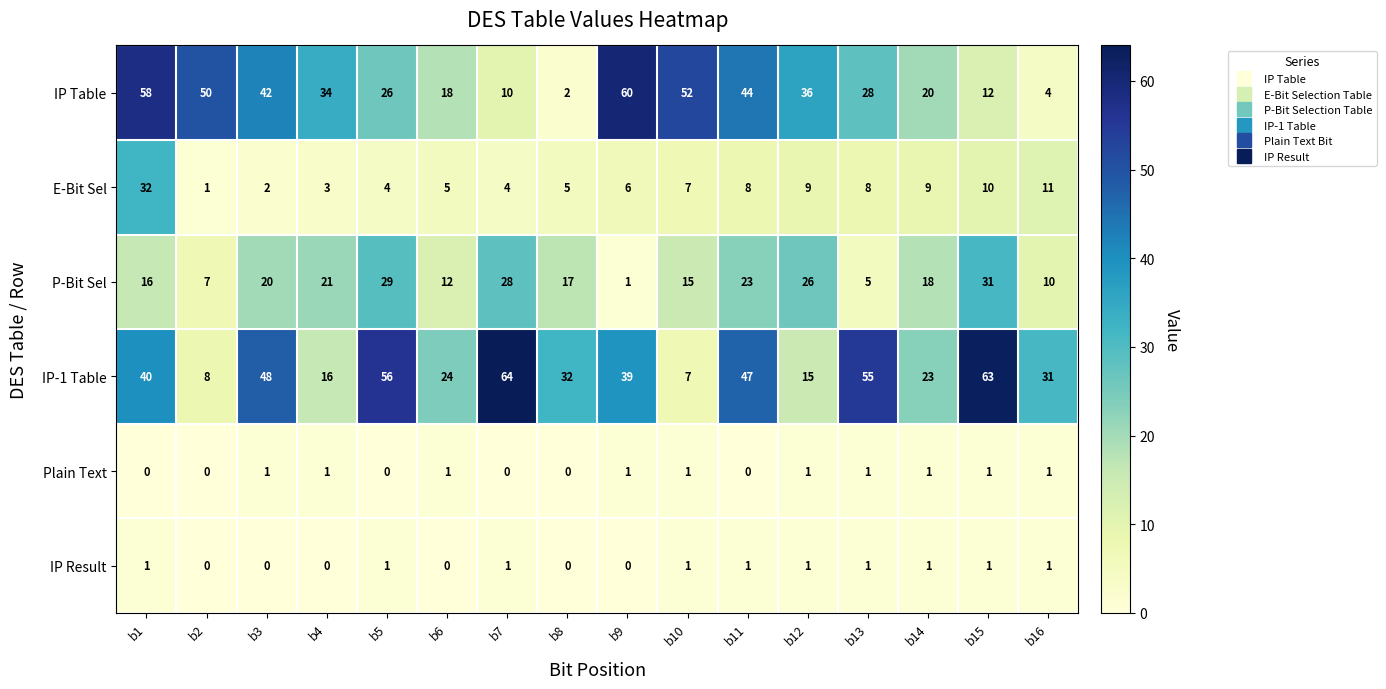

At which label does P-Bit Sel reach its minimum?

b9